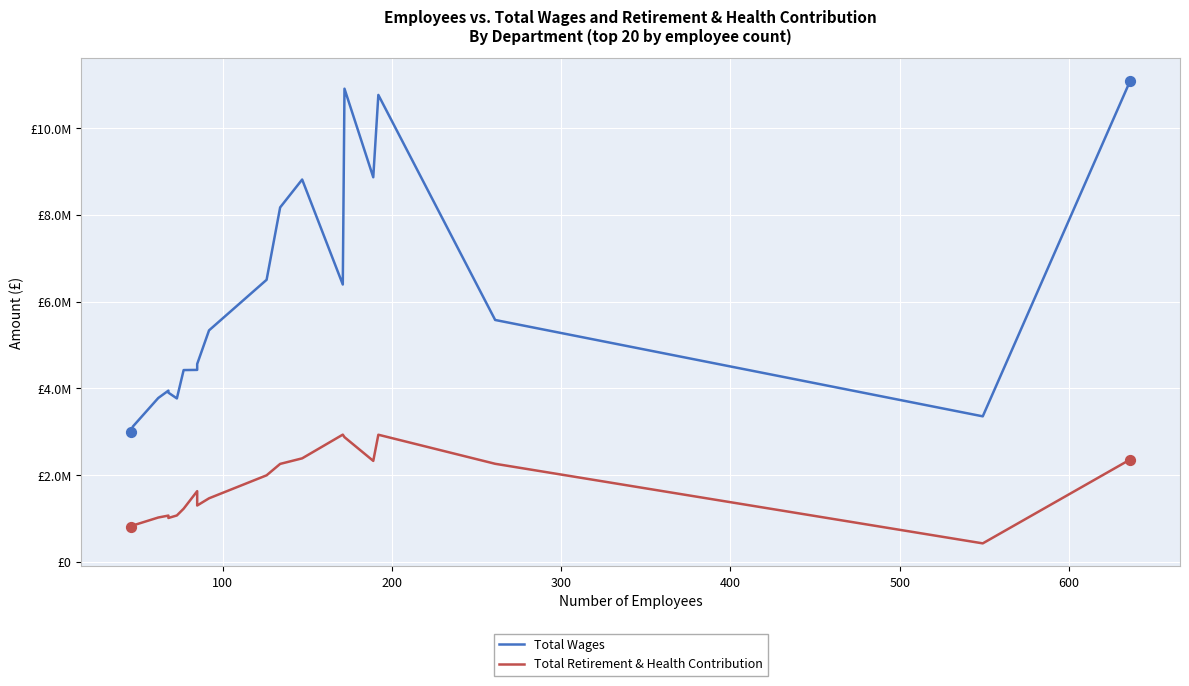

Which series has the largest Y range (max minus min)?

Total Wages